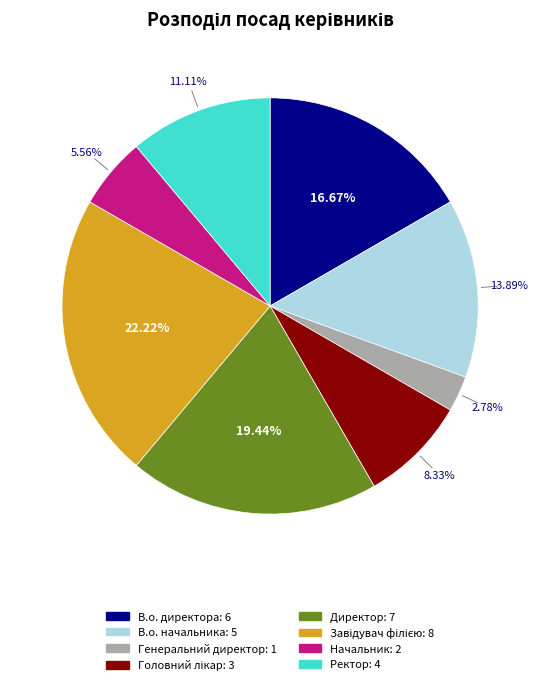

What is the ratio of the value at Директор to the value at В.о. директора?

1.2